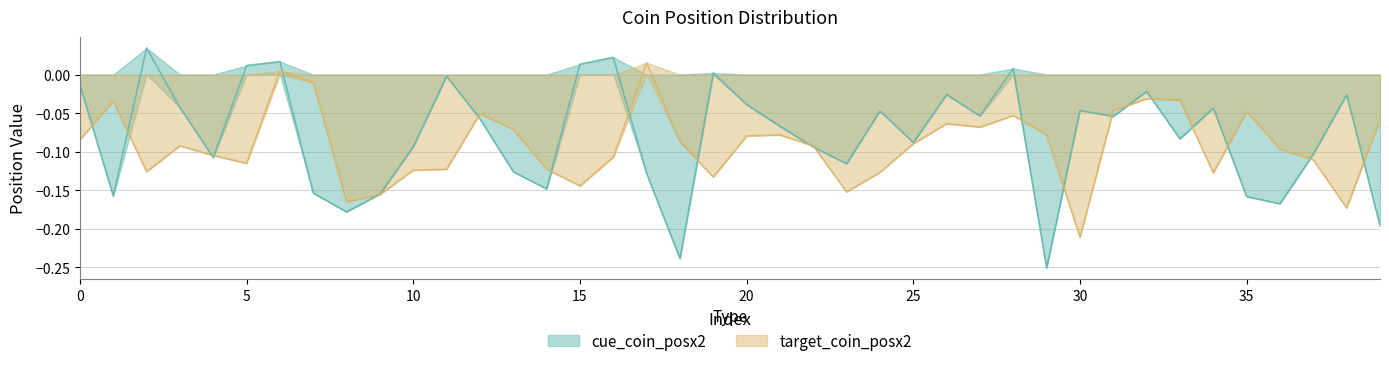

Rank the series by their maximum value, from highest to lowest.

cue_coin_posx2, target_coin_posx2